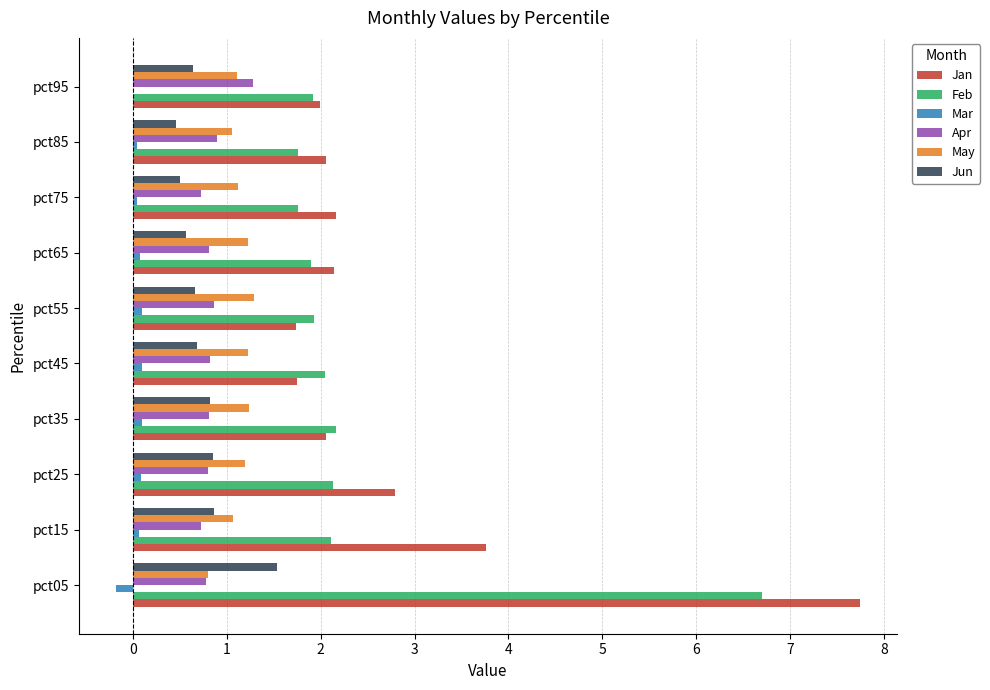

Is it true that Apr equals 0.8 at pct05?

True